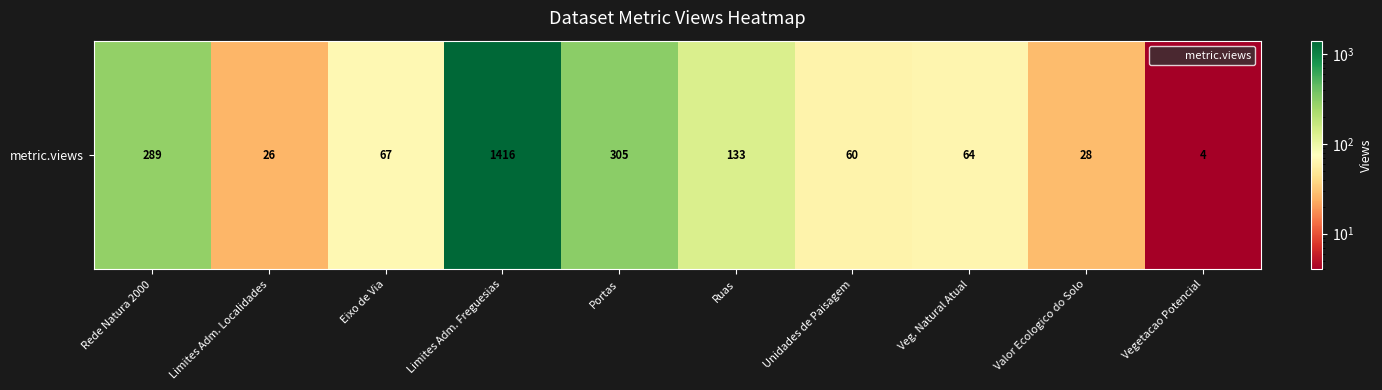

What is the sum of all values?

2392